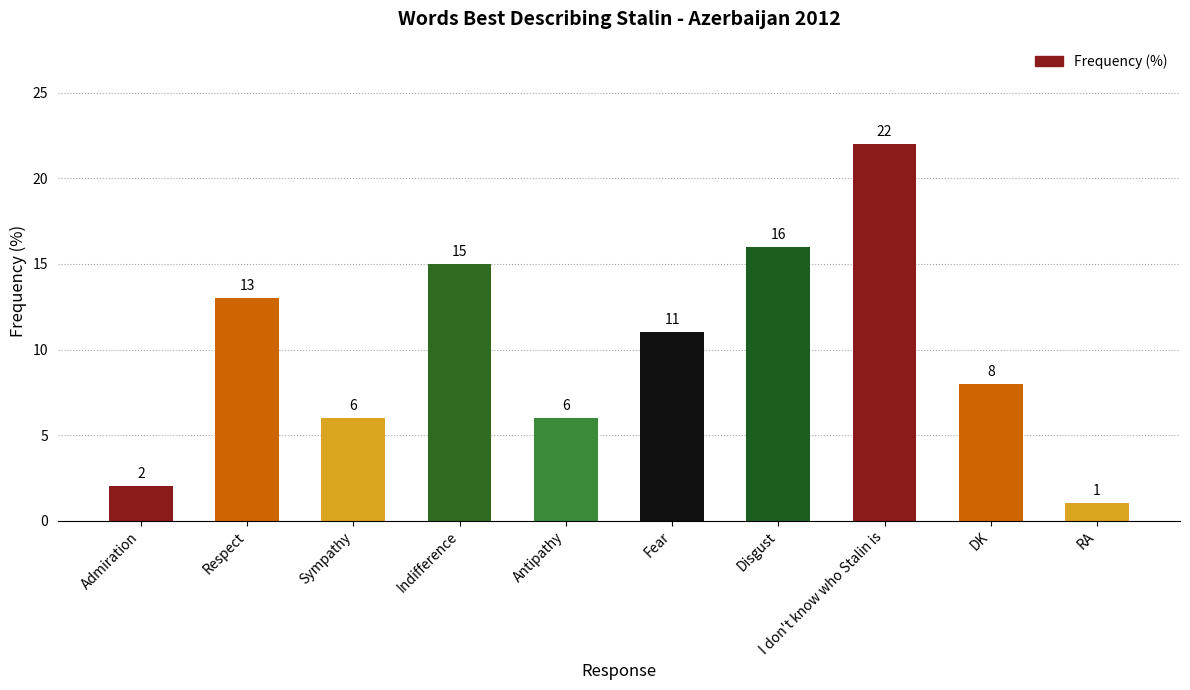

Reading right to left, list all the values displayed in this chart.

RA=1	DK=8	I don't know who Stalin is=22	Disgust=16	Fear=11	Antipathy=6	Indifference=15	Sympathy=6	Respect=13	Admiration=2